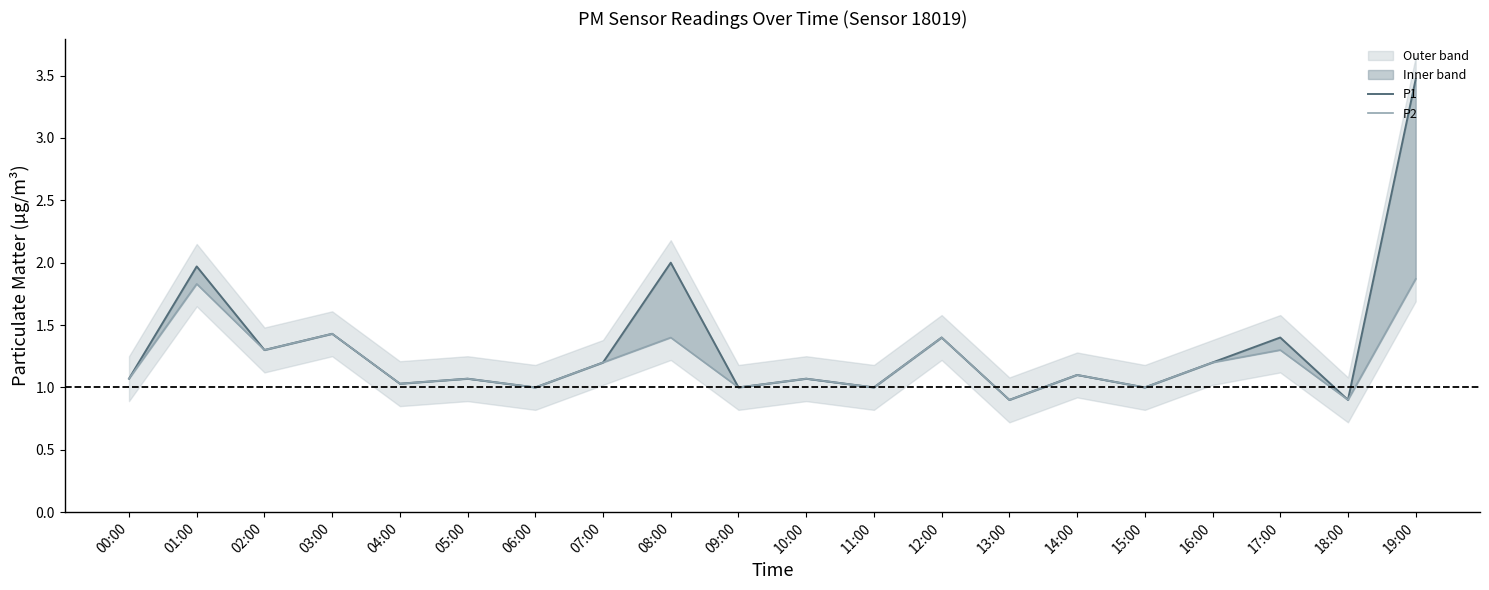

List the series in order of their overall mean, highest first.

P1, P2